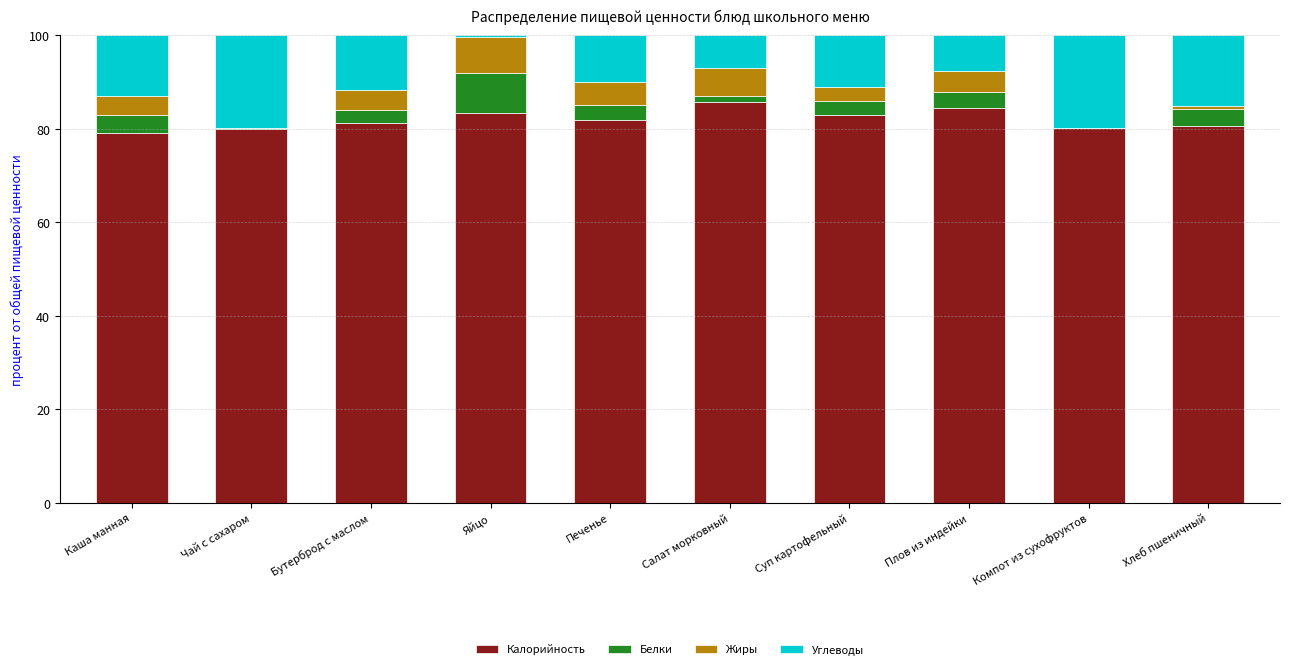

What is the total value across all series at Бутерброд с маслом?

100.0